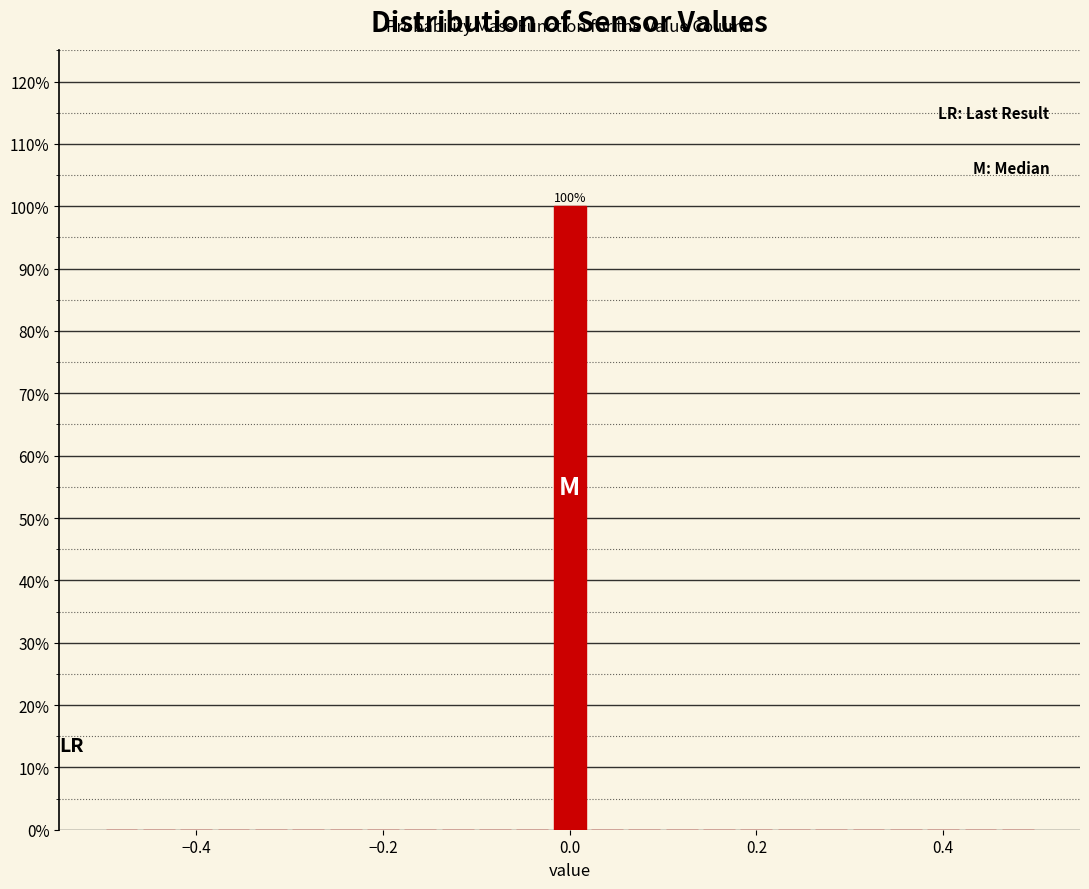

Around what value on the x-axis is the tallest bar? Give the approximate position of its centre, as read against the axis.

0.00